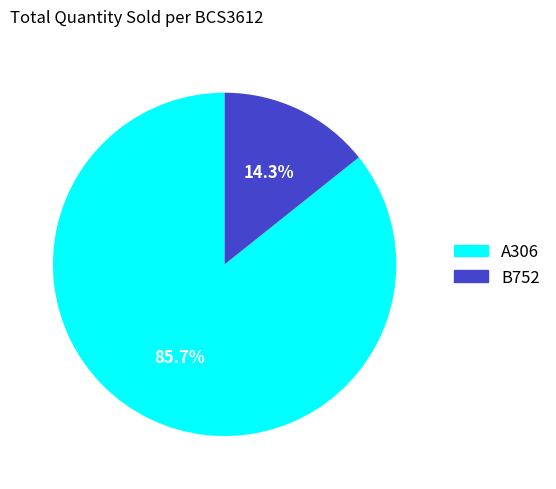

Approximately how many times larger is the value at A306 compared to B752?

6.0